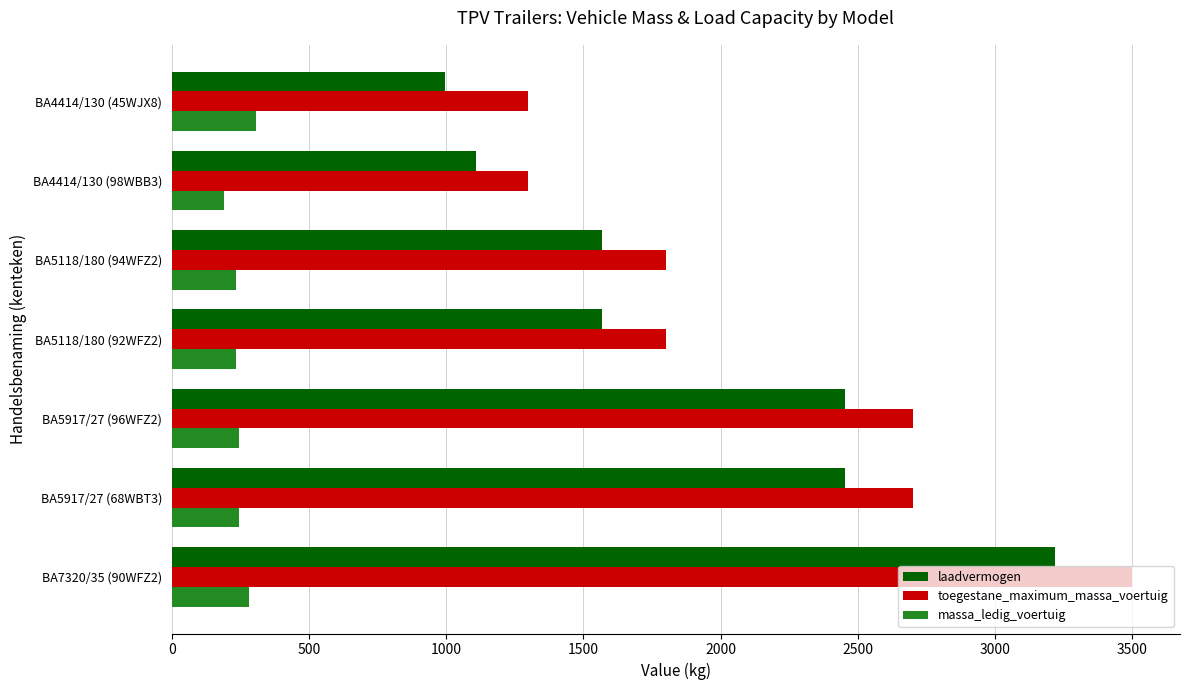

What is the difference between the second highest and minimum values in the massa_ledig_voertuig series?

92